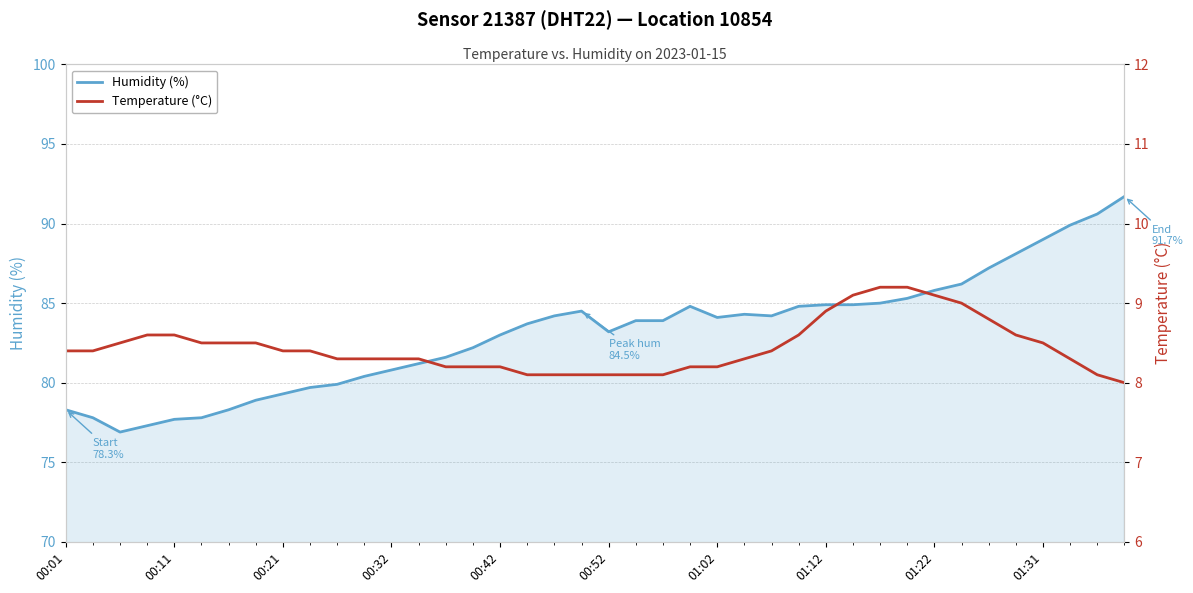

How many interior local peaks does the Humidity (%) series have?

3